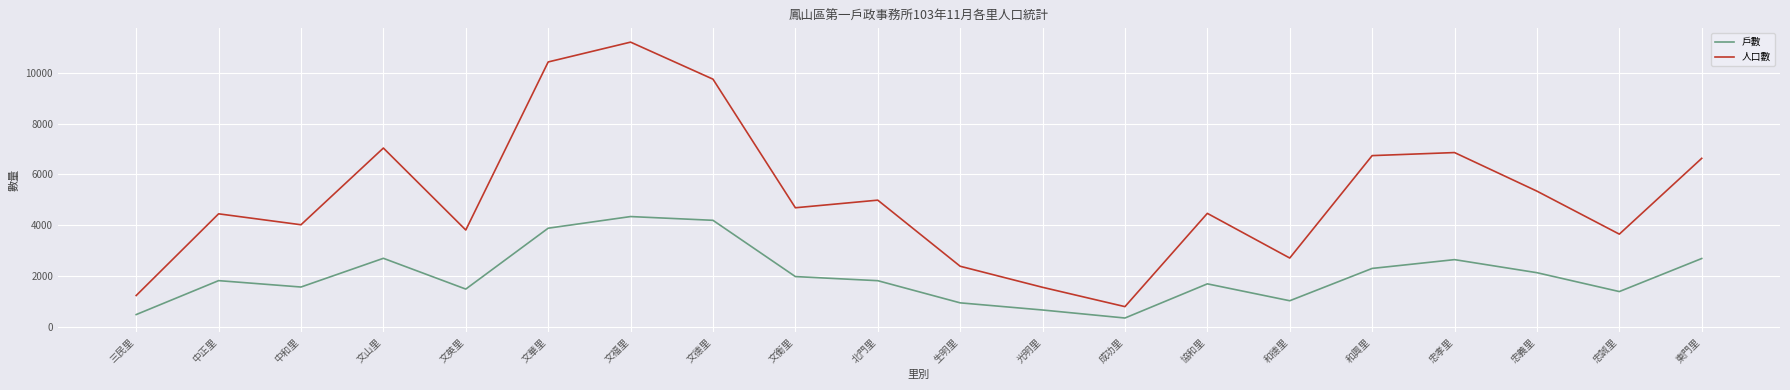

Which category has the lowest value across all series?

成功里